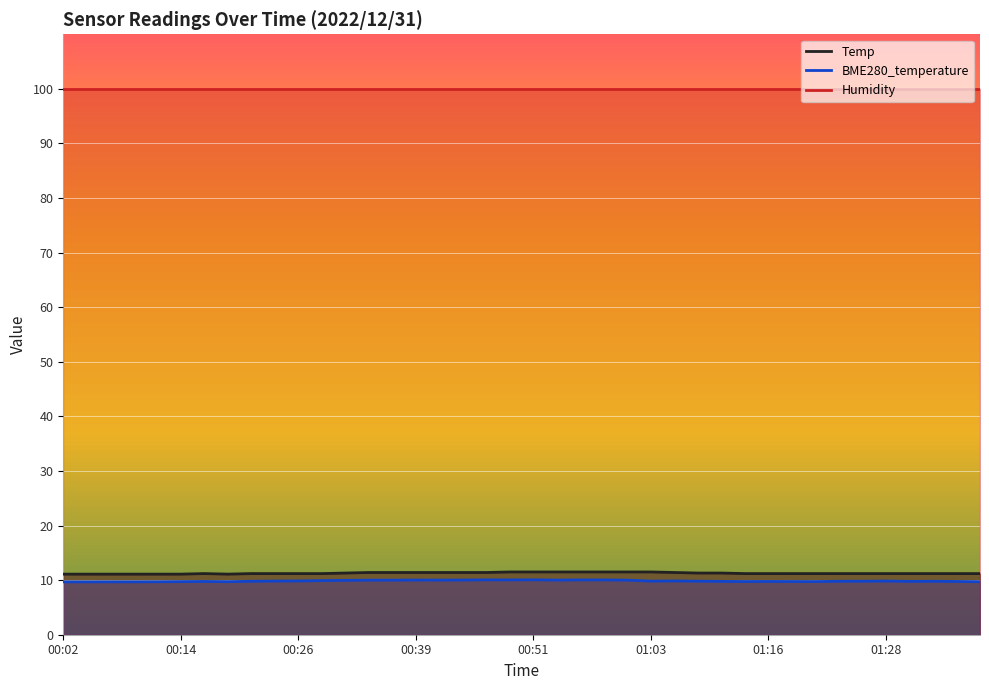

How many lines are shown in the chart?

3